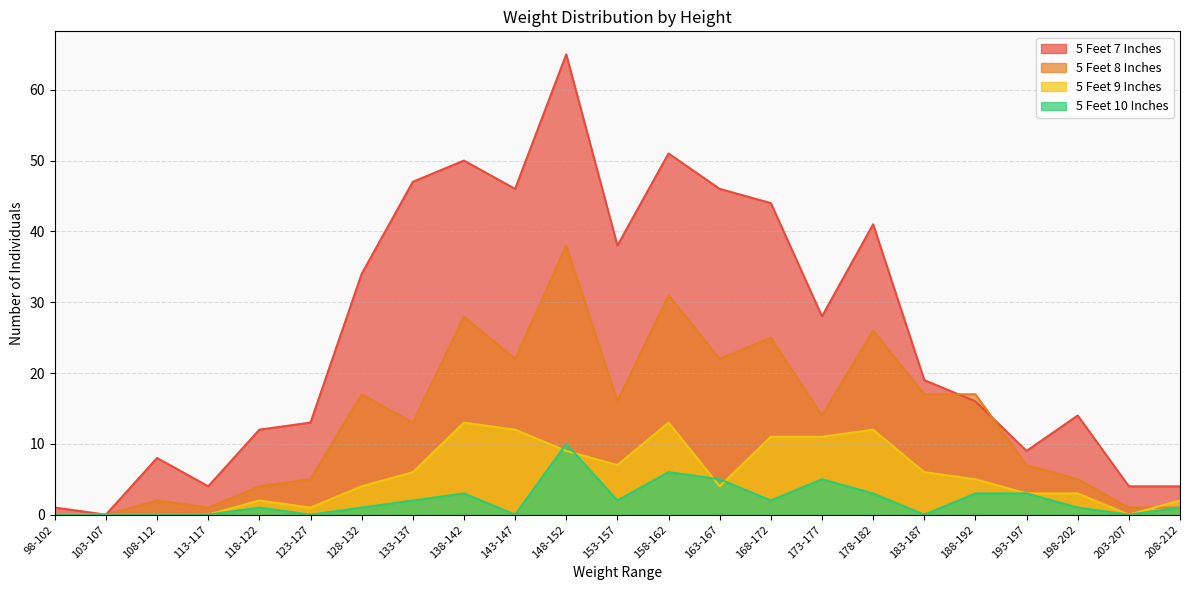

Reading left to right, what are all the values shown in this chart?

5 Feet 7 Inches: 98-102=1	103-107=0	108-112=8	113-117=4	118-122=12	123-127=13	128-132=34	133-137=47	138-142=50	143-147=46	148-152=65	153-157=38	158-162=51	163-167=46	168-172=44	173-177=28	178-182=41	183-187=19	188-192=16	193-197=9	198-202=14	203-207=4	208-212=4
5 Feet 8 Inches: 98-102=0	103-107=0	108-112=2	113-117=1	118-122=4	123-127=5	128-132=17	133-137=13	138-142=28	143-147=22	148-152=38	153-157=16	158-162=31	163-167=22	168-172=25	173-177=14	178-182=26	183-187=17	188-192=17	193-197=7	198-202=5	203-207=1	208-212=1
5 Feet 9 Inches: 98-102=0	103-107=0	108-112=0	113-117=0	118-122=2	123-127=1	128-132=4	133-137=6	138-142=13	143-147=12	148-152=9	153-157=7	158-162=13	163-167=4	168-172=11	173-177=11	178-182=12	183-187=6	188-192=5	193-197=3	198-202=3	203-207=0	208-212=2
5 Feet 10 Inches: 98-102=0	103-107=0	108-112=0	113-117=0	118-122=1	123-127=0	128-132=1	133-137=2	138-142=3	143-147=0	148-152=10	153-157=2	158-162=6	163-167=5	168-172=2	173-177=5	178-182=3	183-187=0	188-192=3	193-197=3	198-202=1	203-207=0	208-212=1